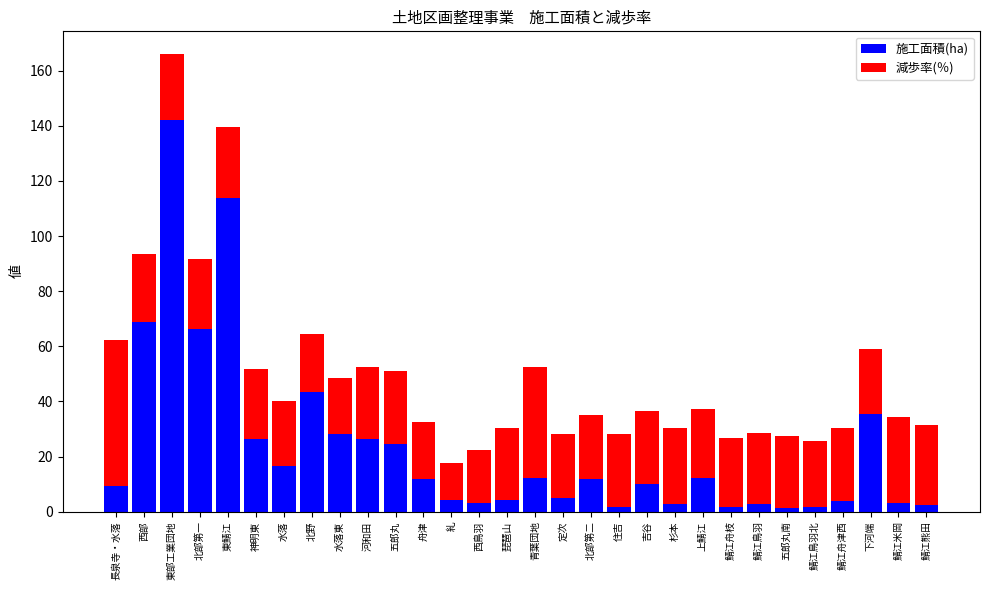

Read the 施工面積(ha) value at 河和田.

26.5